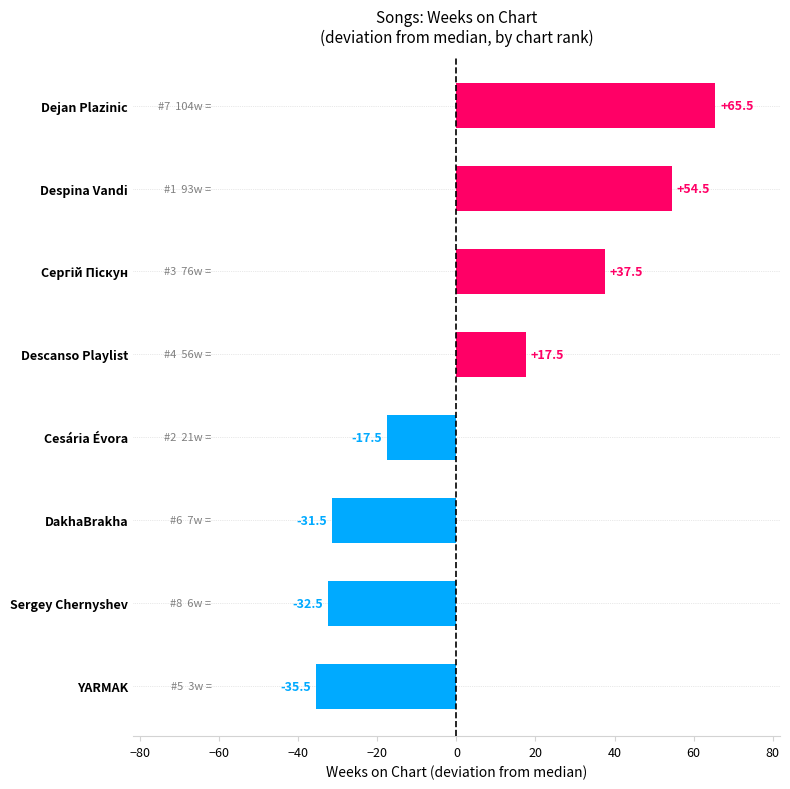

The chart shows a value of -32.5 at Sergey Chernyshev. True or false?

True